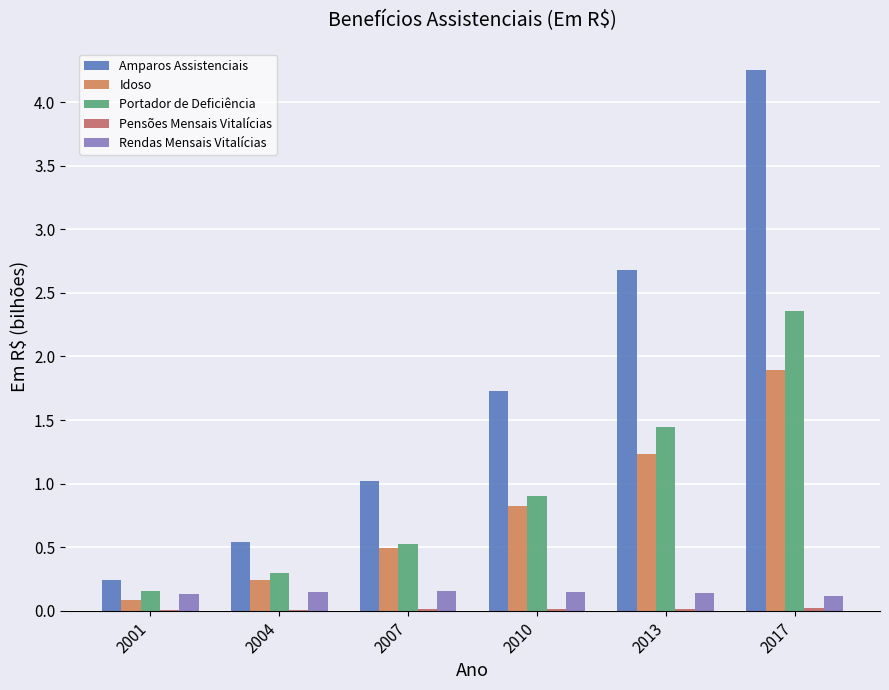

Does the chart contain stacked bars?

No